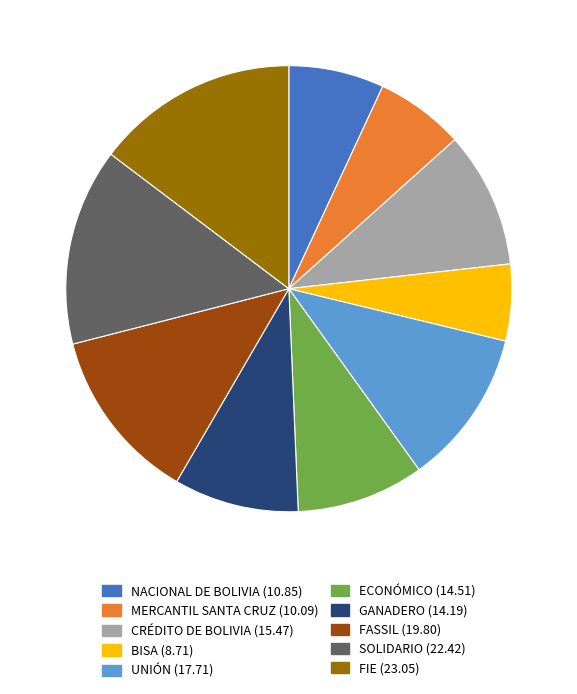

The UNIÓN (17.71) slice represents 3% of the pie. True or false?

False